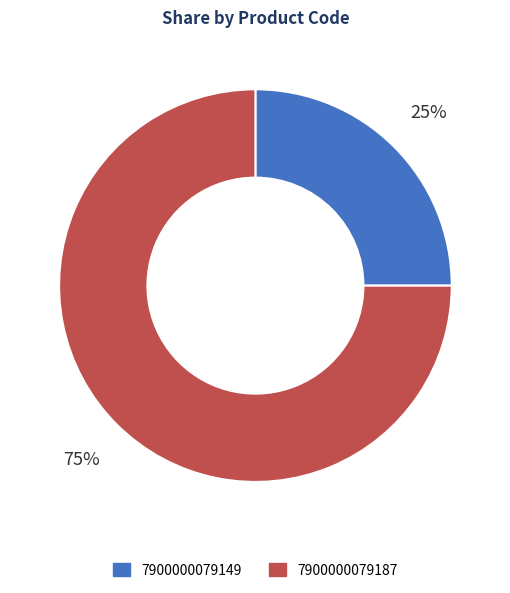

How many segments does this pie chart have?

2